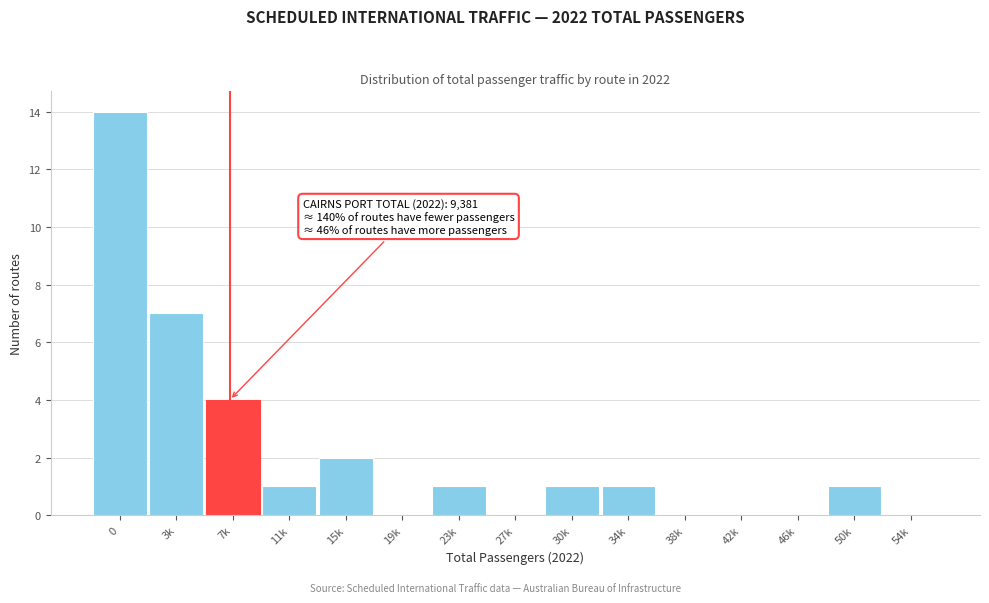

Reading left to right, extract all data points from this chart.

0=14	3k=7	7k=4	11k=1	15k=2	19k=0	23k=1	27k=0	30k=1	34k=1	38k=0	42k=0	46k=0	50k=1	54k=0